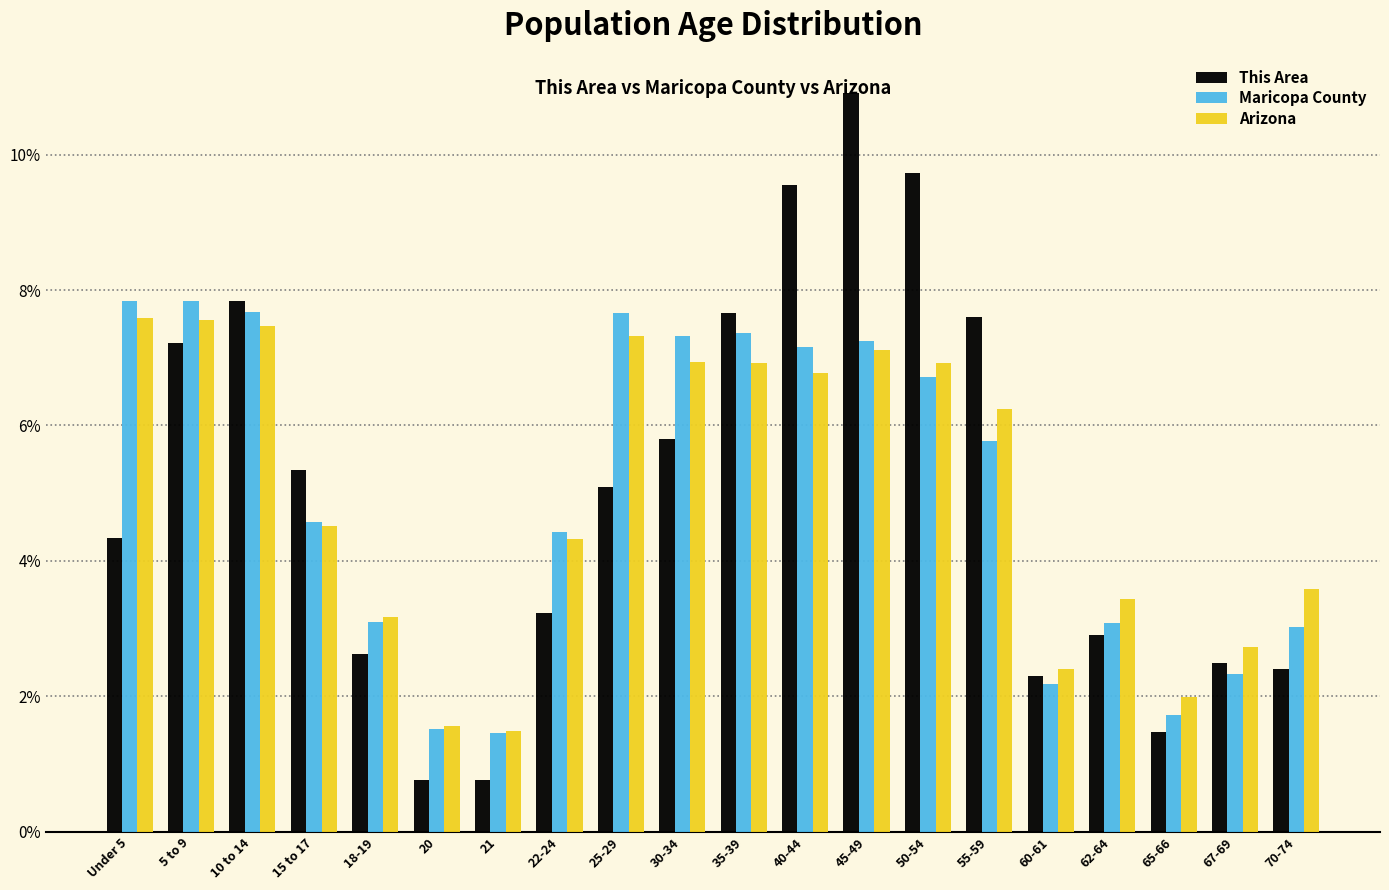

What is the total value across all series at 35-39?

22.0